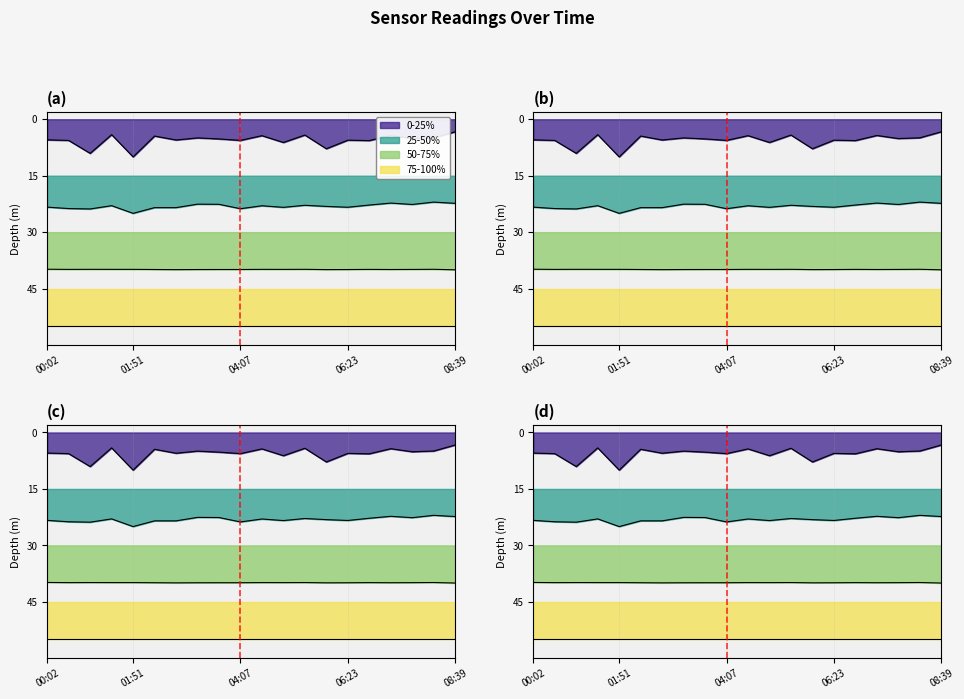

Which series has the widest spread of values?

0-25%